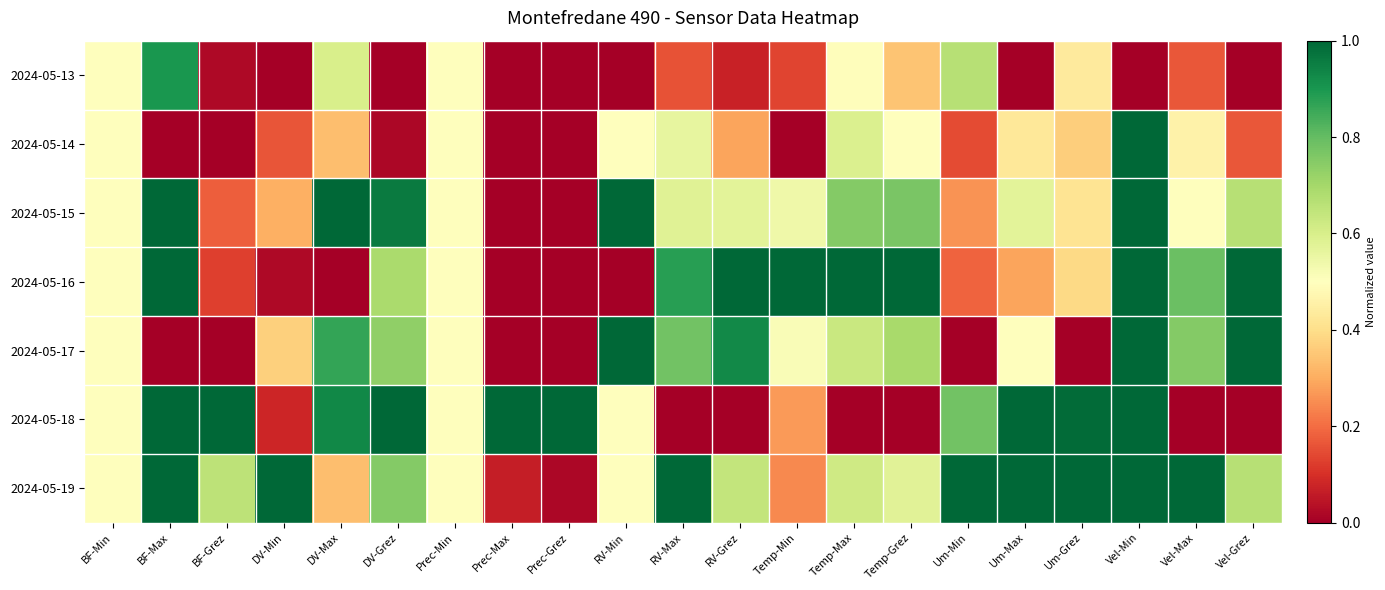

At Prec-Grez, list the series in order from largest to smallest.

2024-05-18, 2024-05-19, 2024-05-13, 2024-05-14, 2024-05-15, 2024-05-16, 2024-05-17